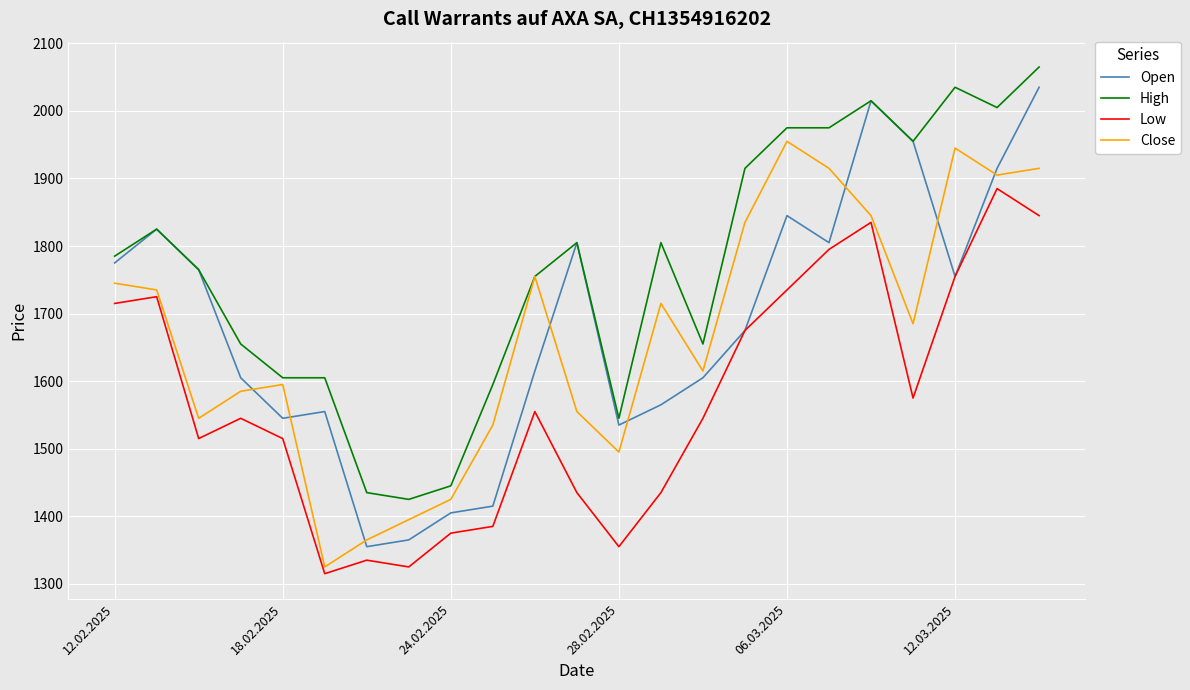

What is the minimum value shown in the chart?

1315